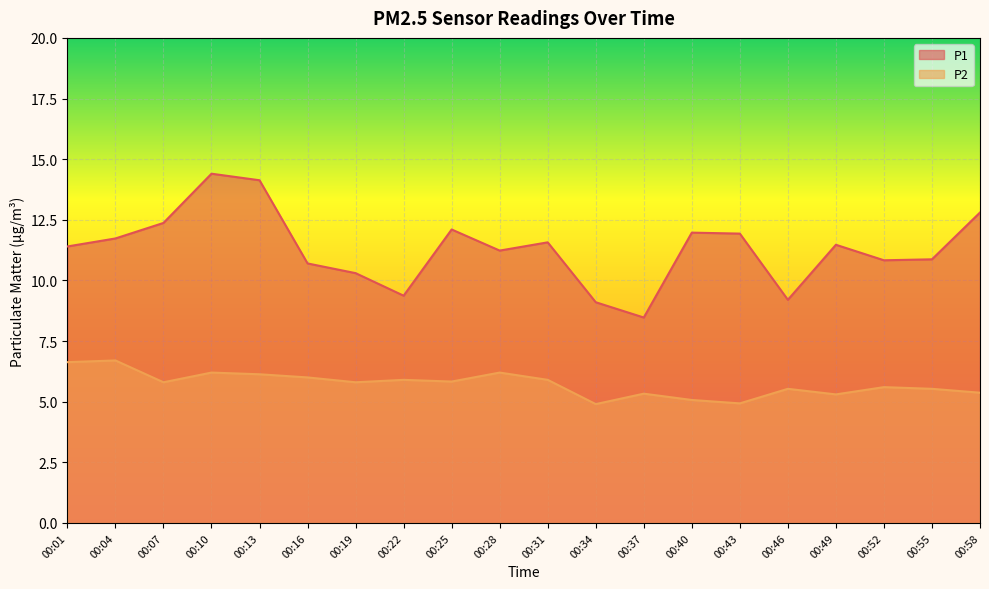

What are all the series names shown in the legend?

P1, P2